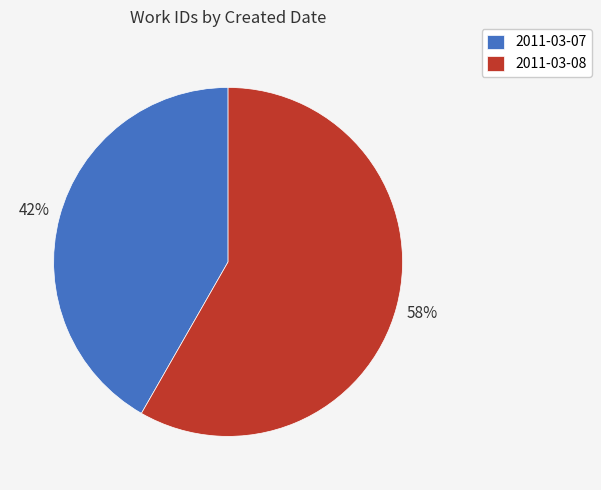

Count the number of slices in the pie.

2